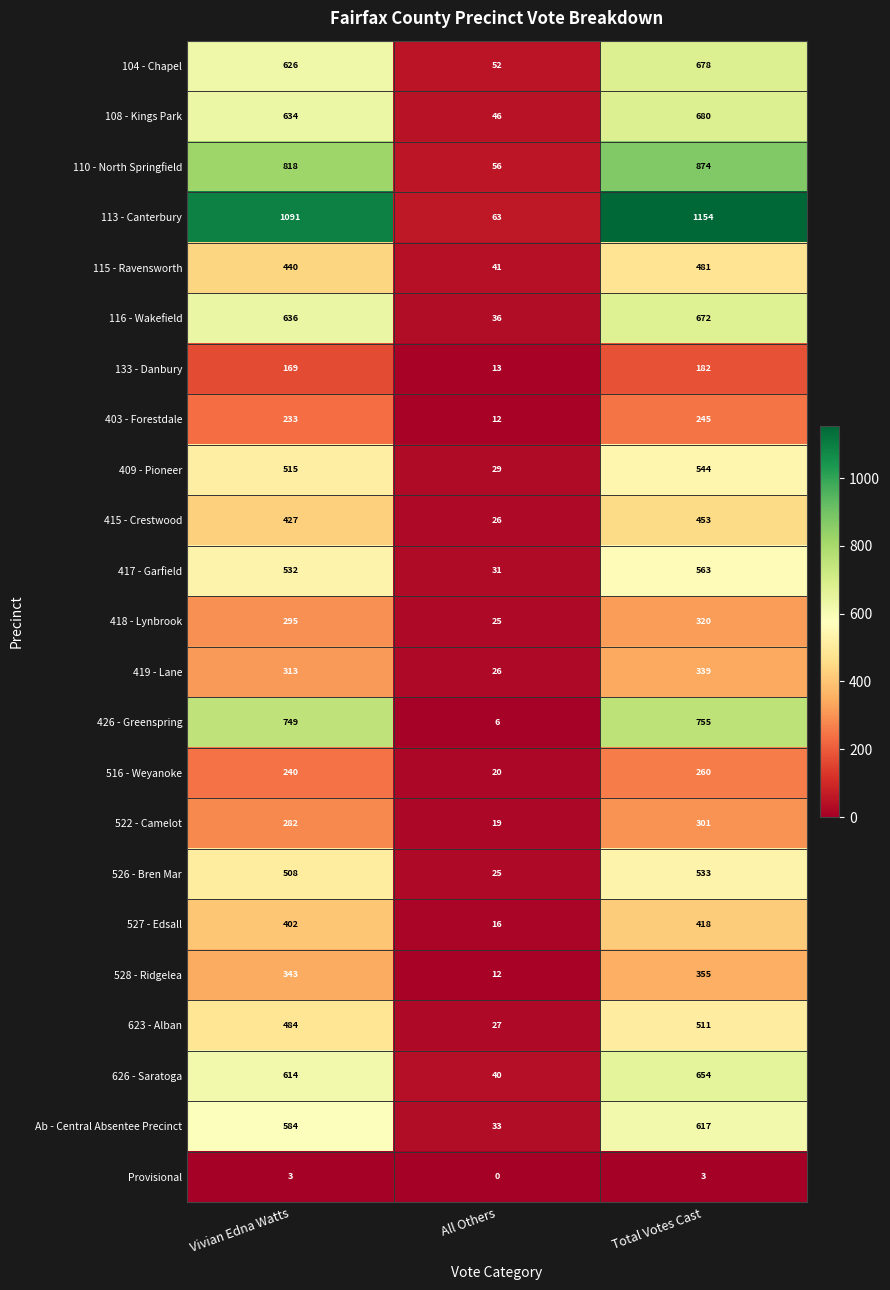

True or false: Ab - Central Absentee Precinct has a value of 968 at Total Votes Cast.

False